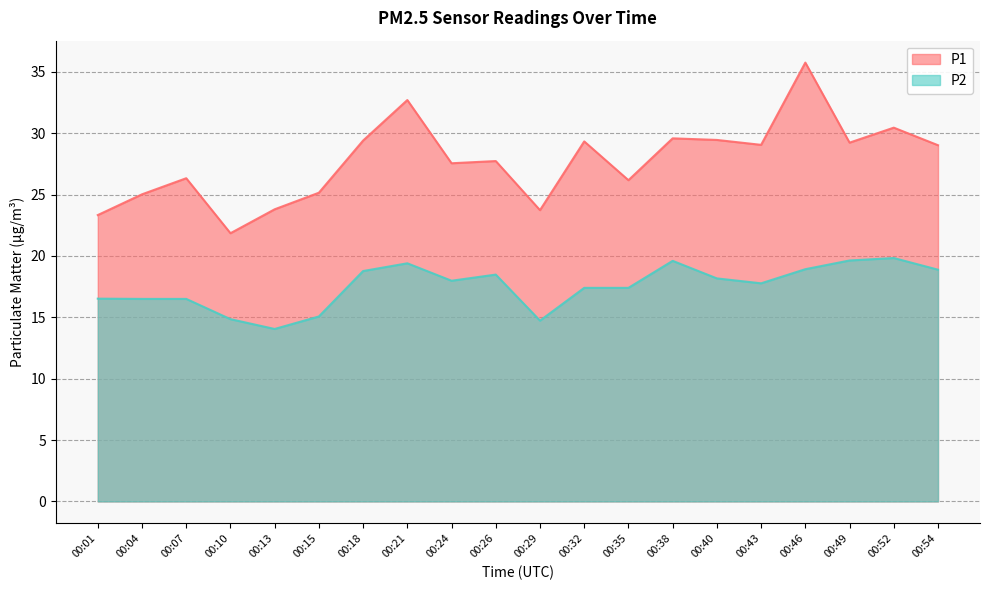

What is the value of the P2 point at the 14th from the left?

19.6